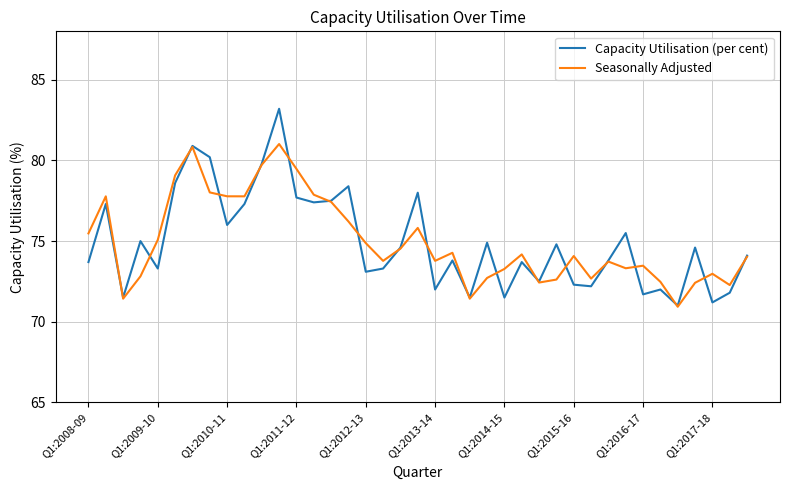

What is the sum of all Seasonally Adjusted values?

2923.9